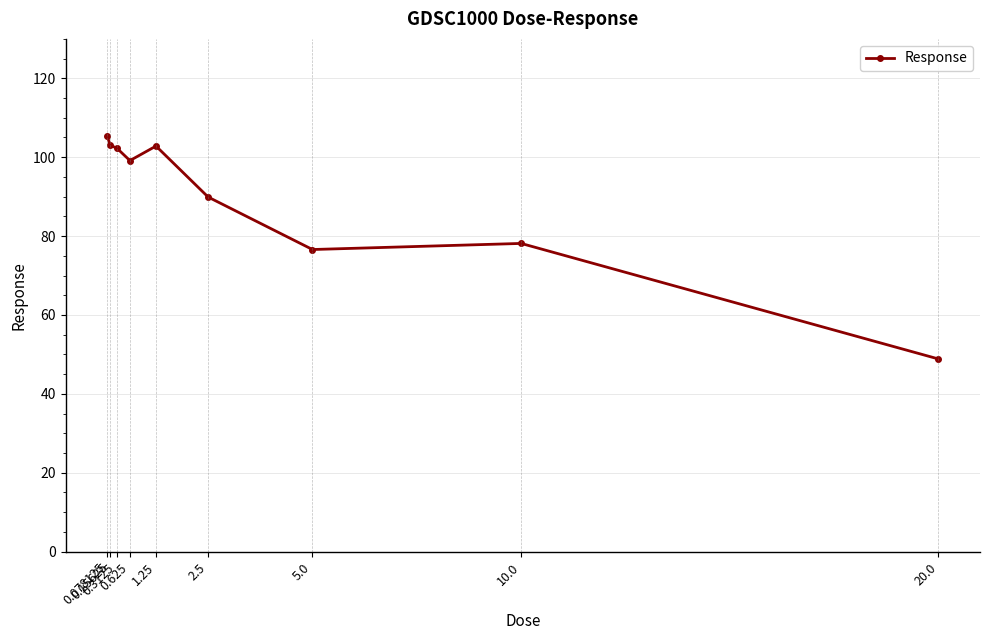

The chart shows a value of 117.2 at 5.0. True or false?

False